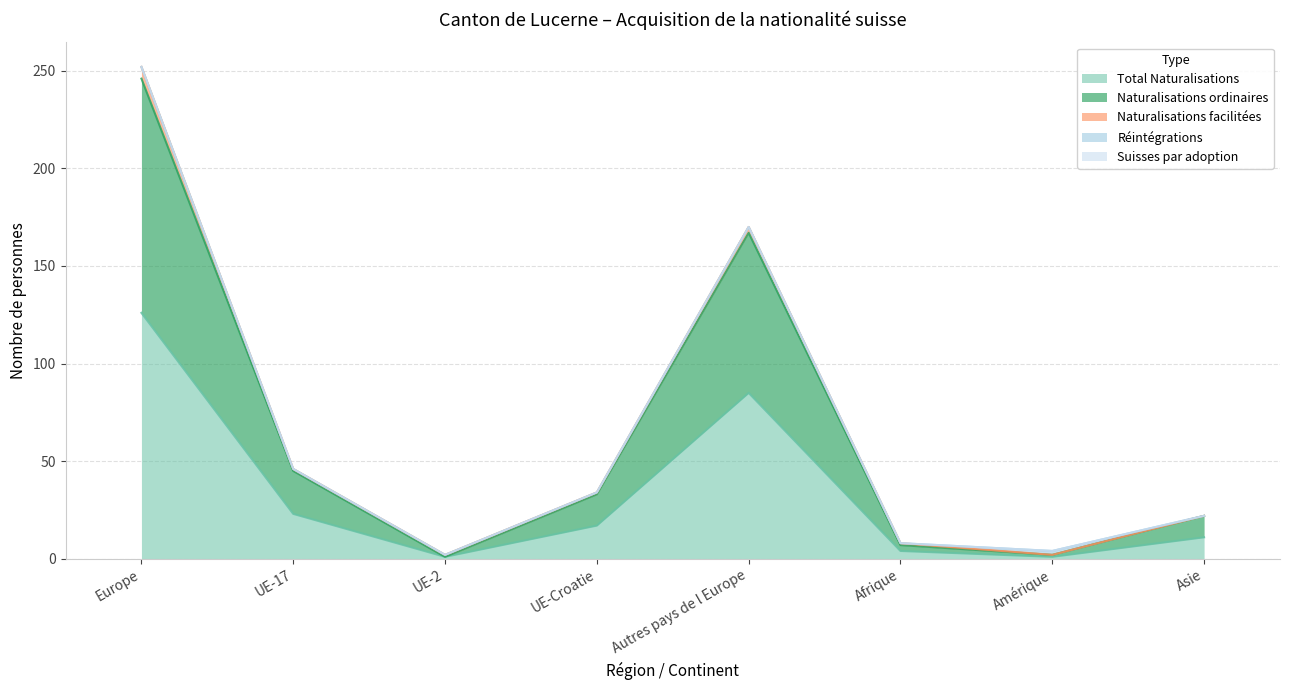

What is the average value of the Total Naturalisations series?

34